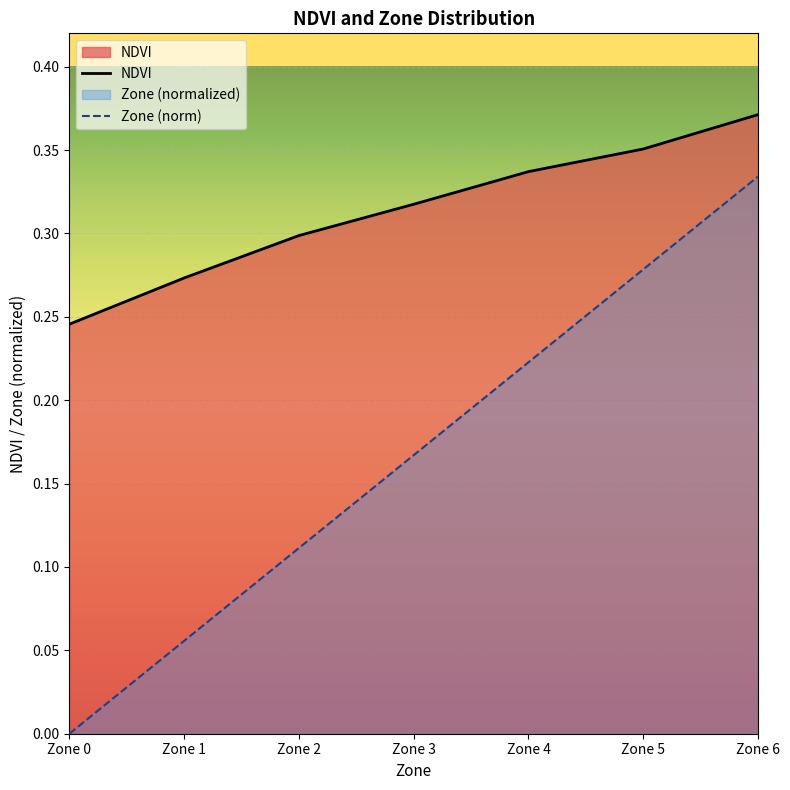

At which category does the chart reach its peak across all series?

Zone 6